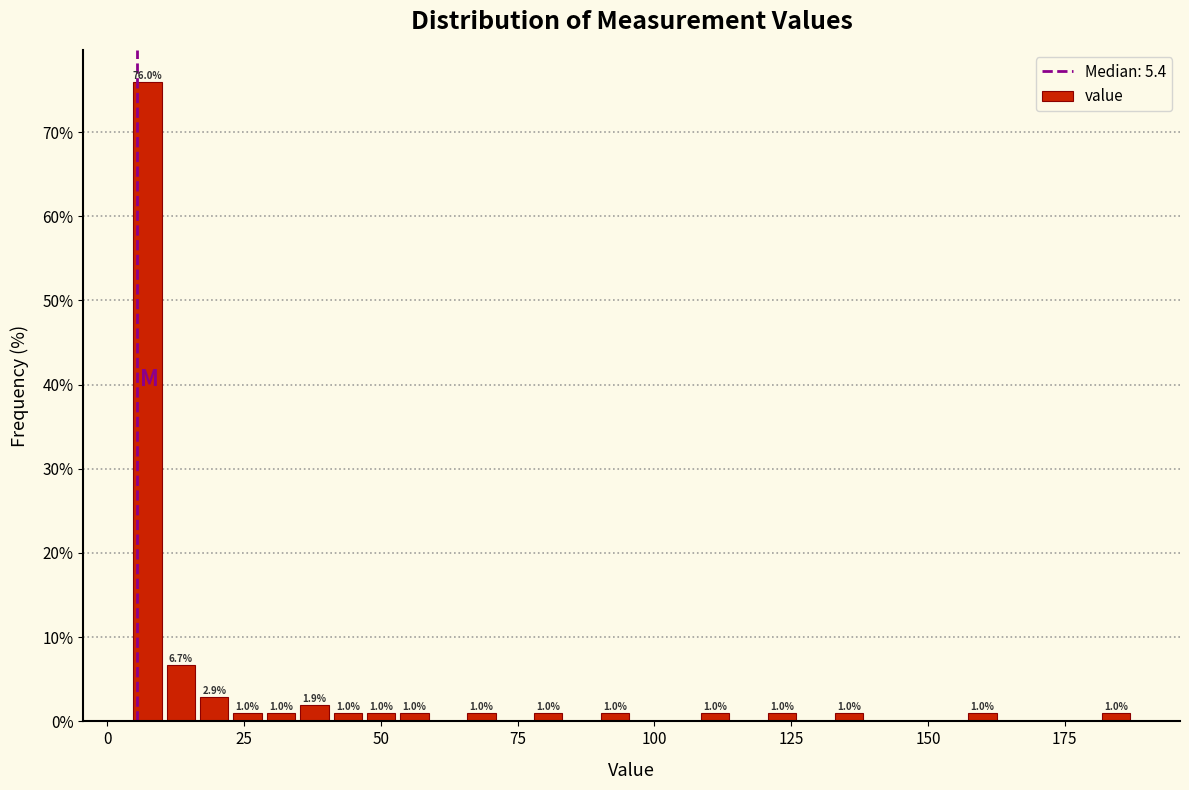

Read against the x-axis, roughly where is the centre of the tallest bar?

5